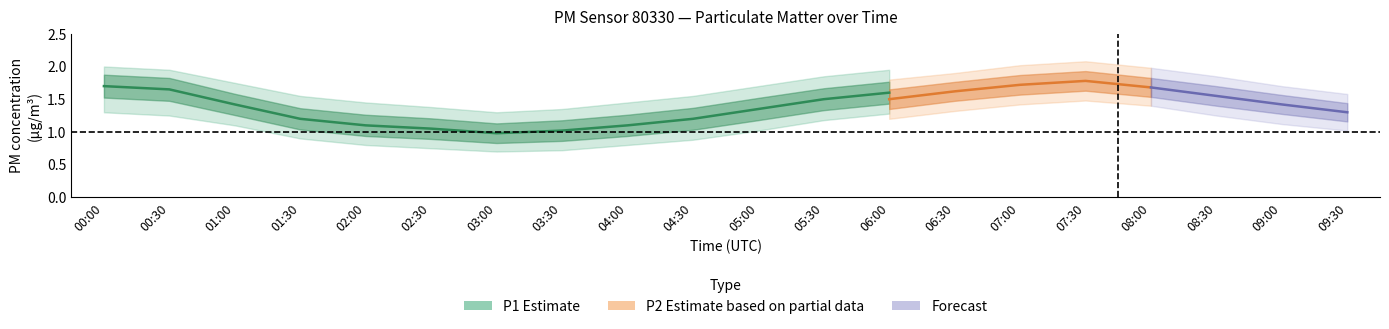

What is the value of the P2_lower point at the 1st from the left?

1.2